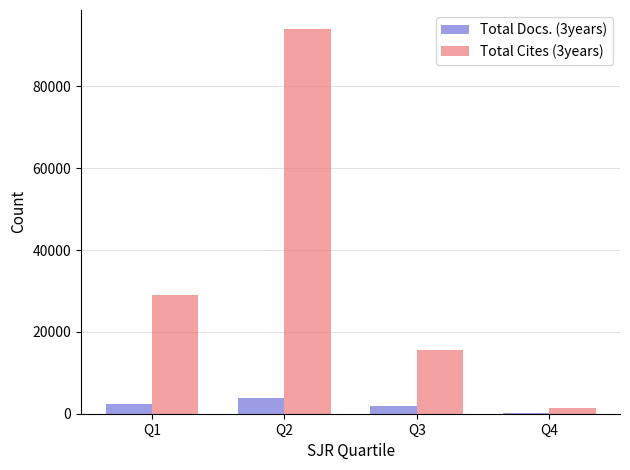

Which label corresponds to the largest value in the chart?

Q2